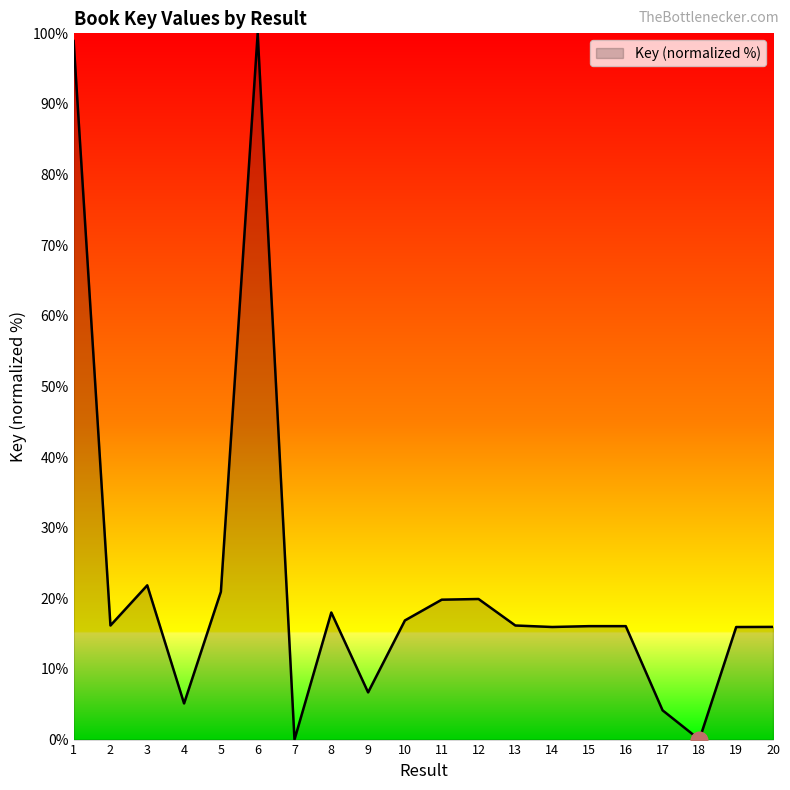

The value at 14 is 10.3. True or false?

False